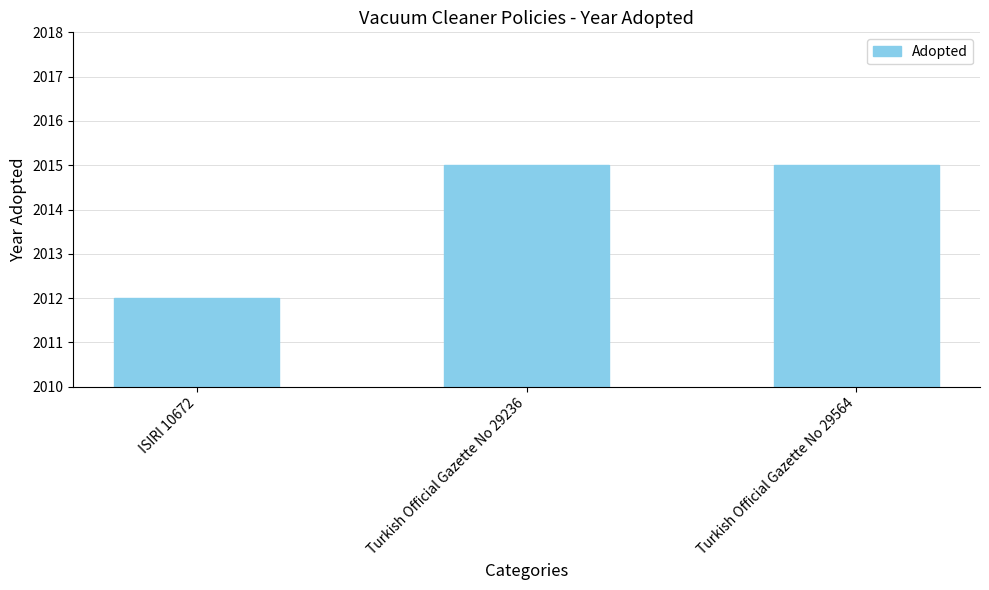

Are the bars grouped side by side (vs. stacked)?

No